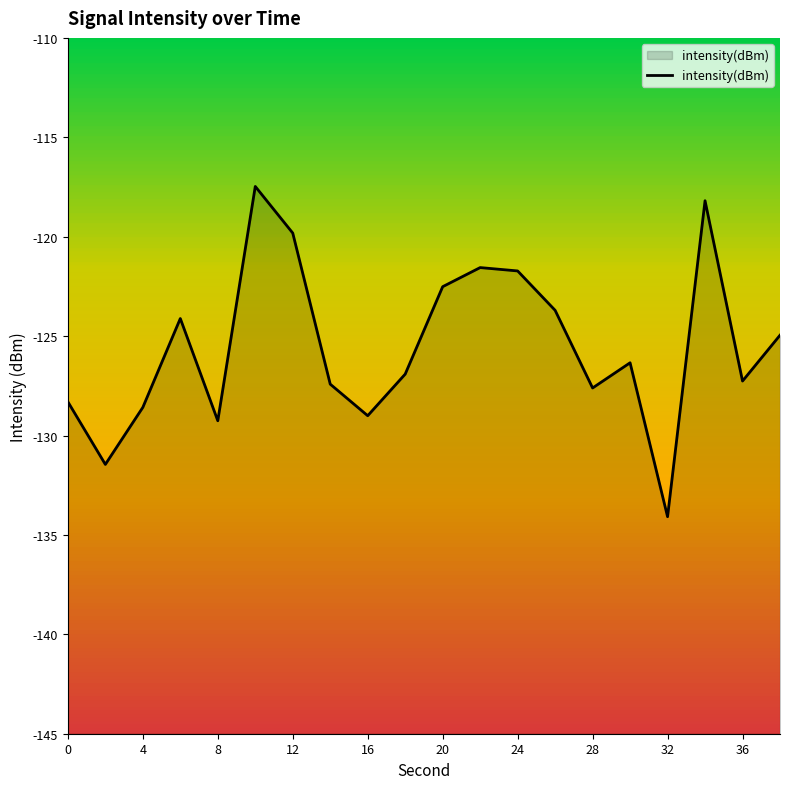

Does the chart display data point markers on the line(s)?

No